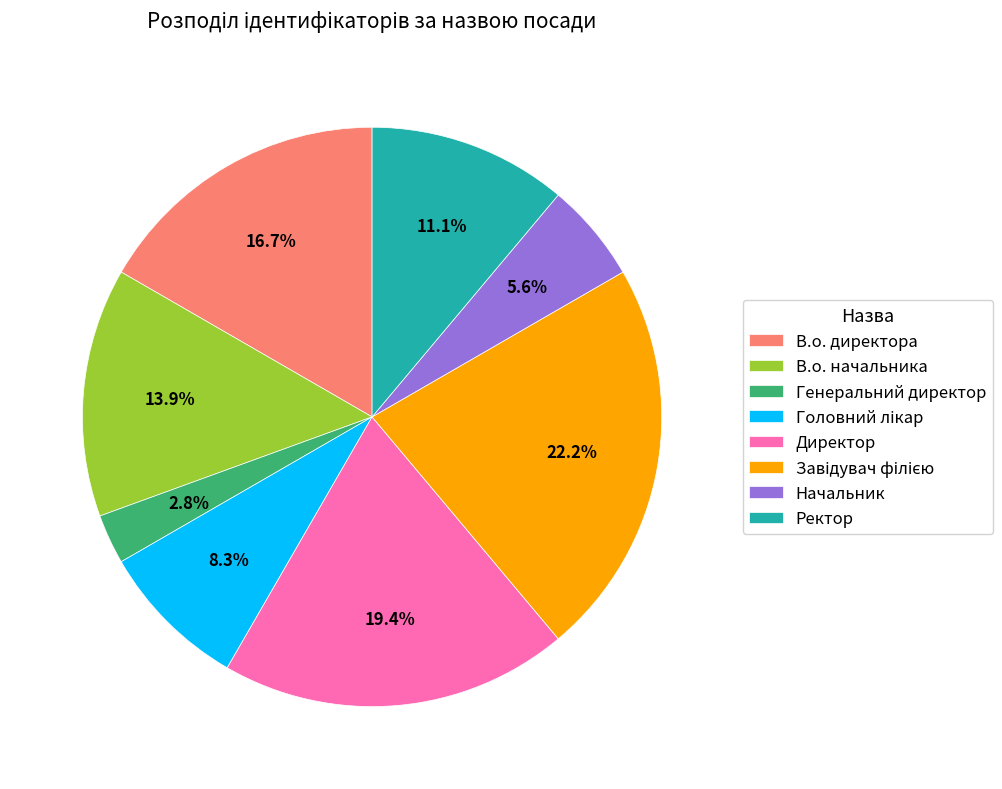

Combined, do Директор and Ректор account for over 50%?

No